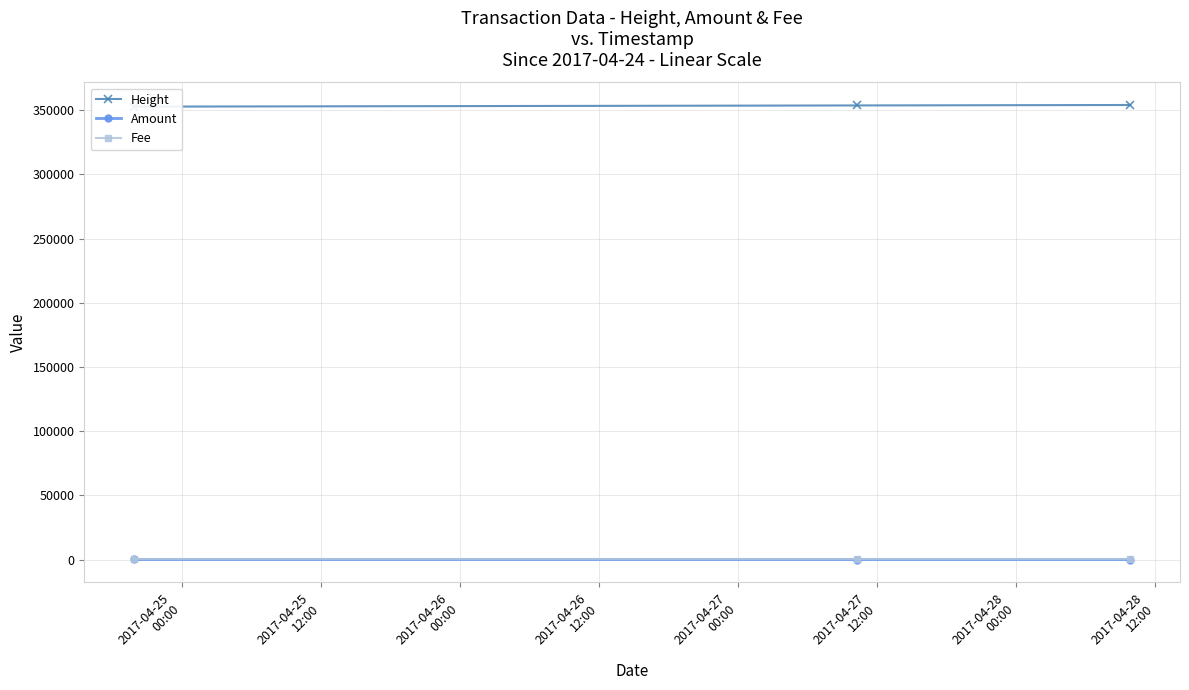

Rank the series at 2017-04-25
00:00 from lowest to highest value.

Fee, Amount, Height